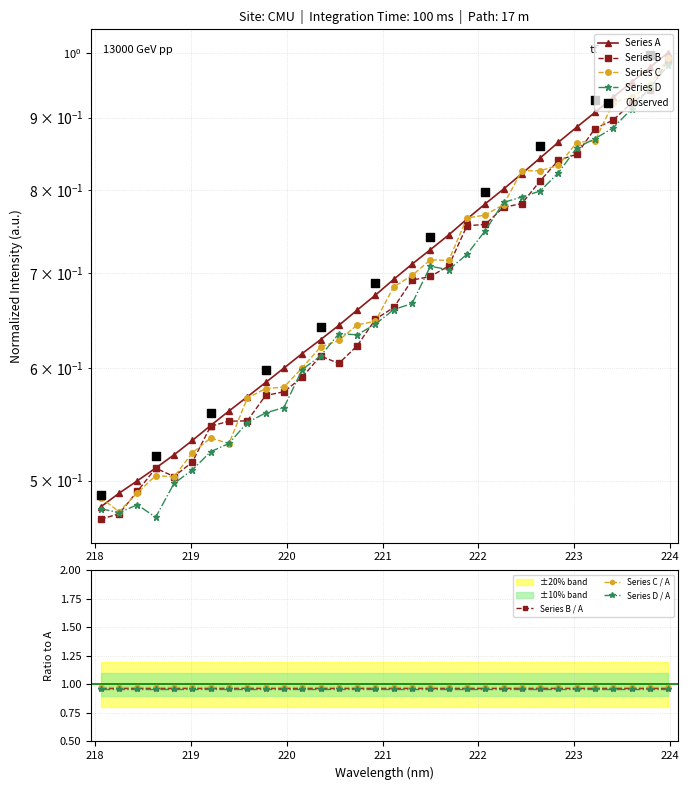

Which has a higher value, 221.8812 or 219.3979?

221.8812